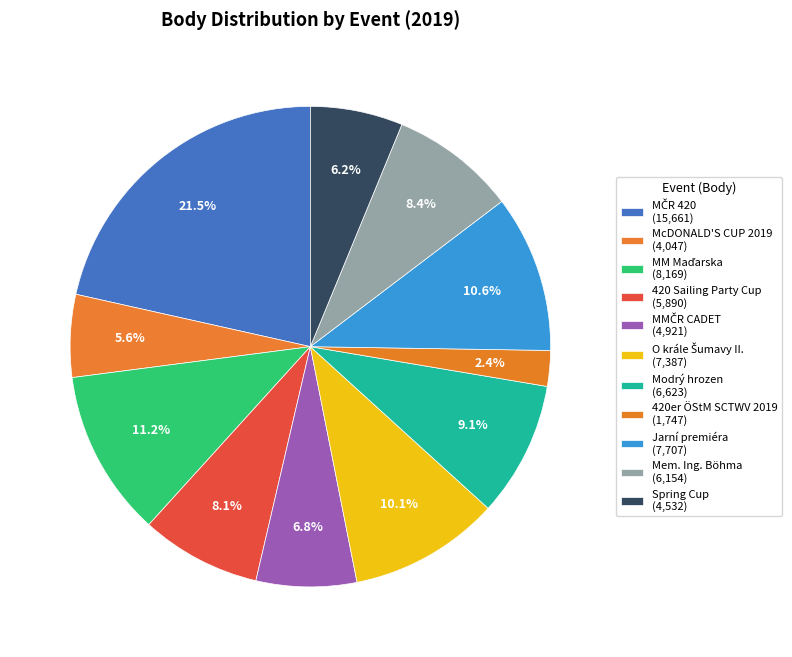

How many segments does this pie chart have?

11